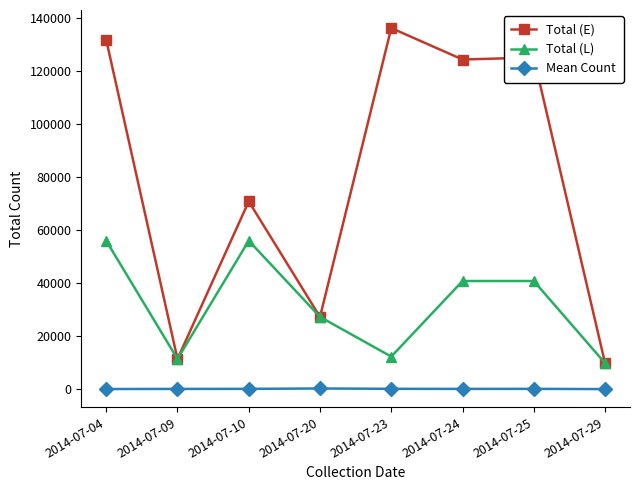

True or false: Mean Count and Total (L) cross at least once.

False